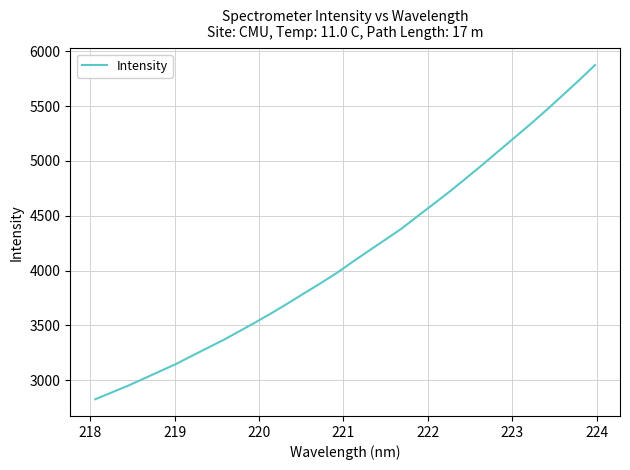

What is the greatest value displayed?

5873.5